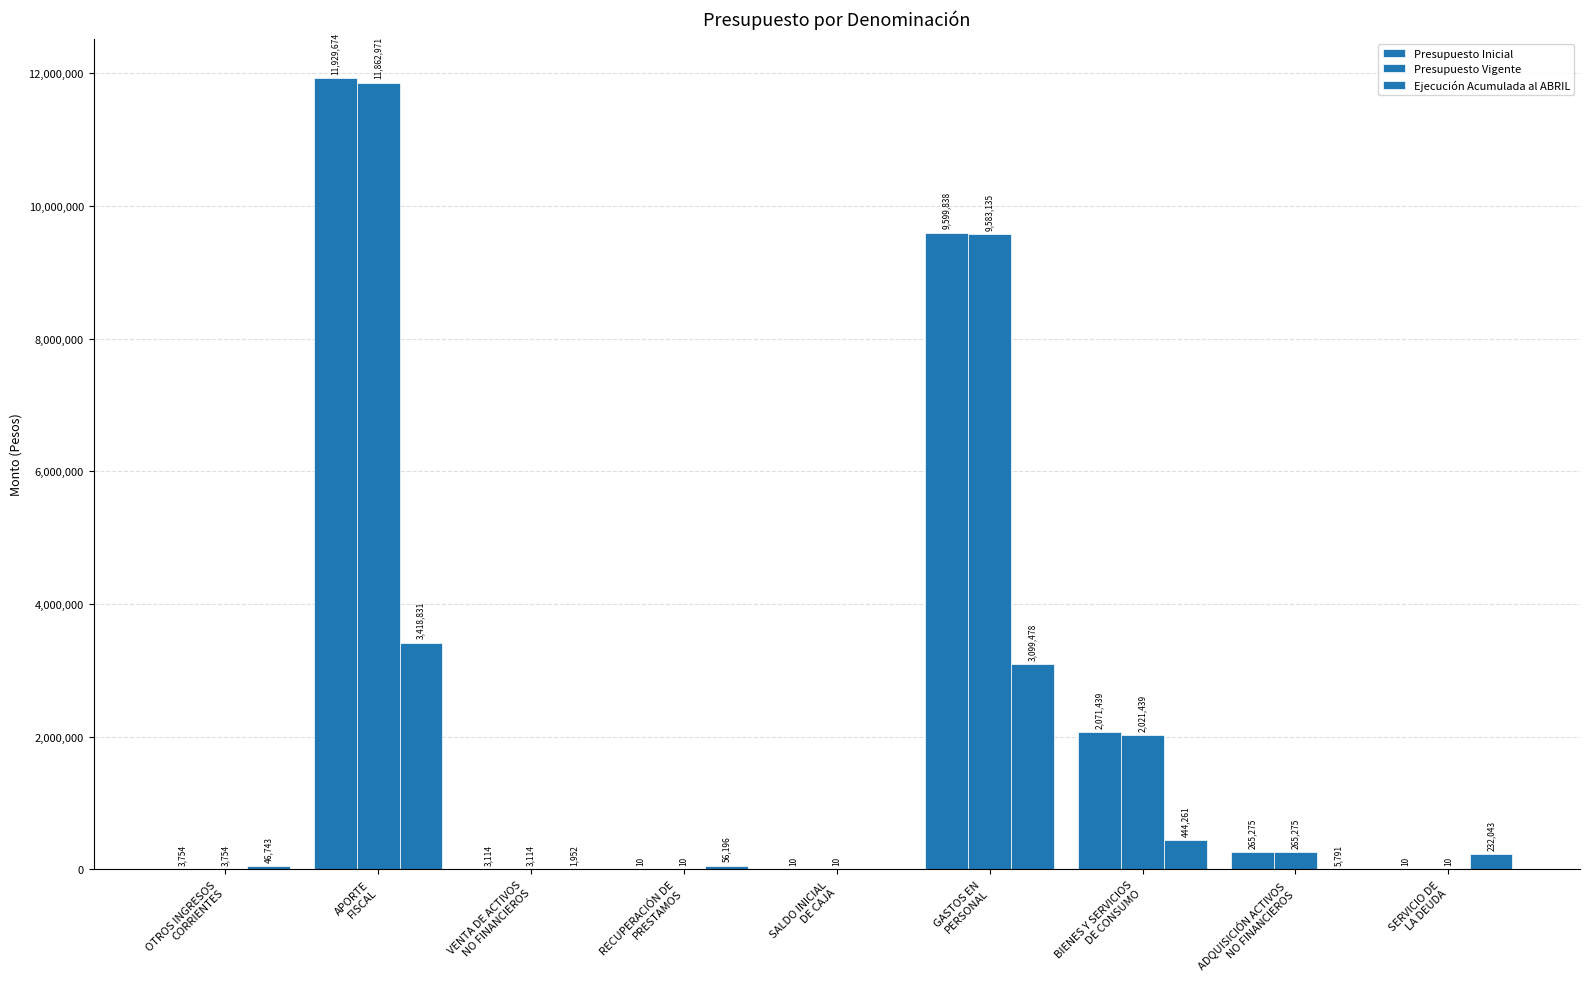

Which series has the widest spread of values?

Presupuesto Inicial